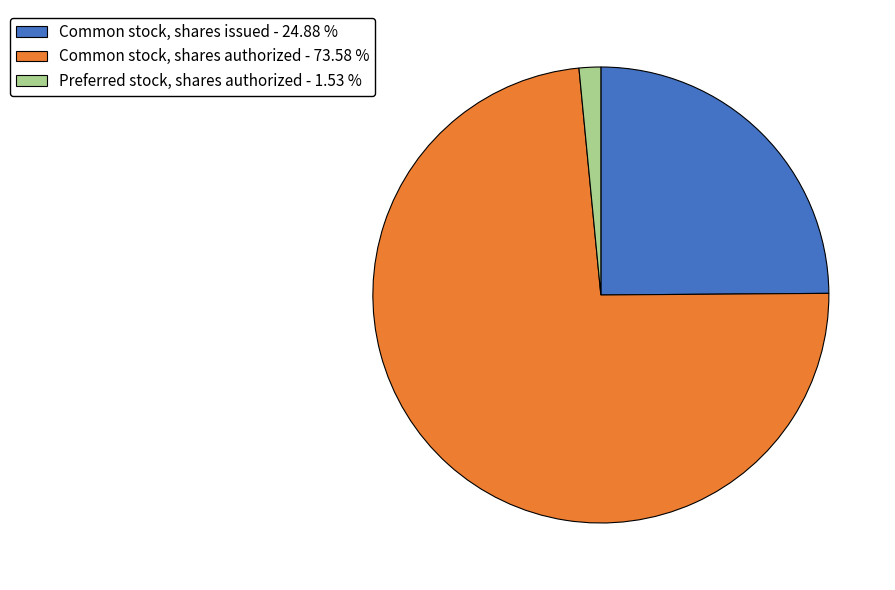

Combined, do Common stock, shares issued and Preferred stock, shares authorized account for over 50%?

No